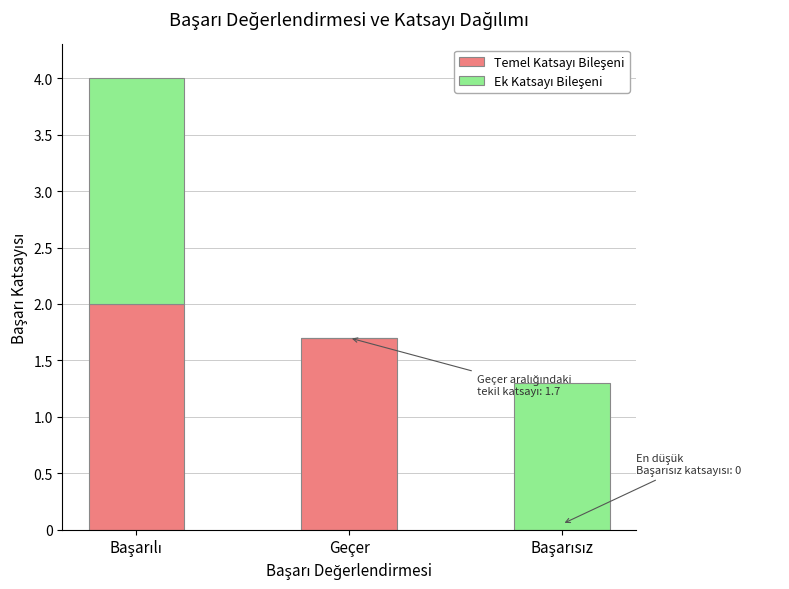

What is the total value across all series at Geçer?

1.7